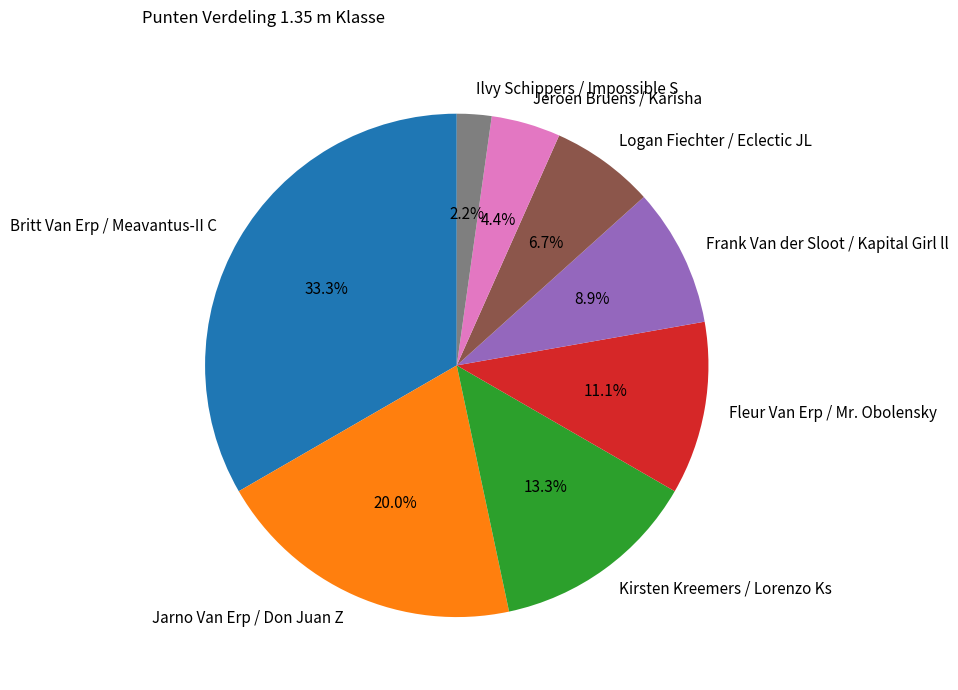

Is Fleur Van Erp / Mr. Obolensky the majority of the pie?

No